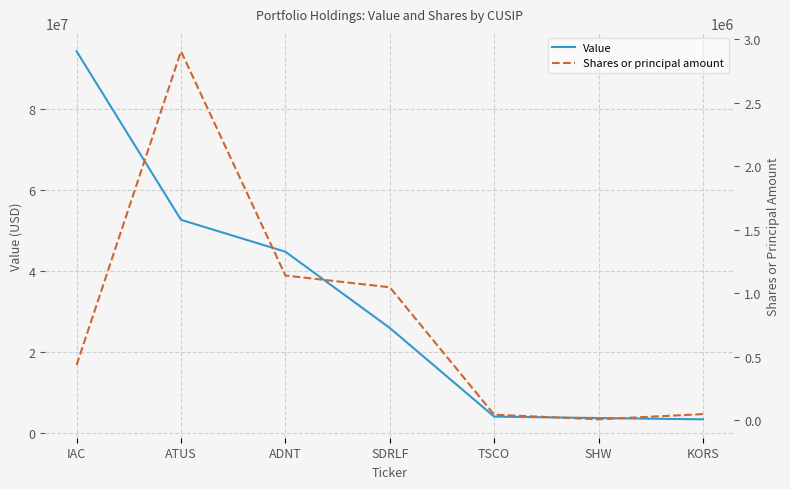

Reading left to right, list all the values displayed in this chart.

Value: IAC=94306000	ATUS=52661000	ADNT=44785000	SDRLF=25940000	TSCO=4045000	SHW=3688000	KORS=3373000
Shares or principal amount: IAC=435150	ATUS=2903019	ADNT=1139279	SDRLF=1046800	TSCO=44500	SHW=8100	KORS=49200